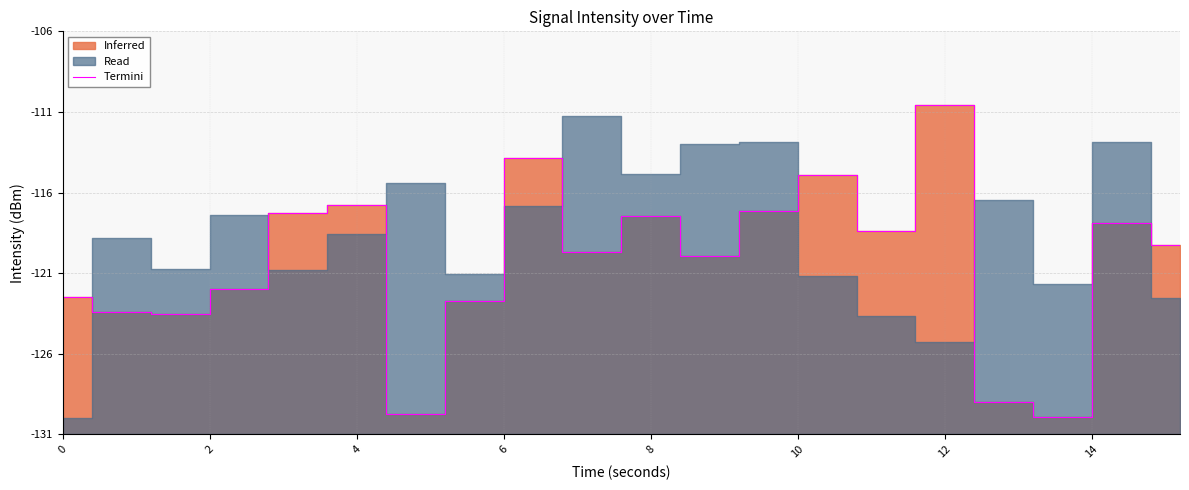

What is the change in value from 0 to 14?

+4.1